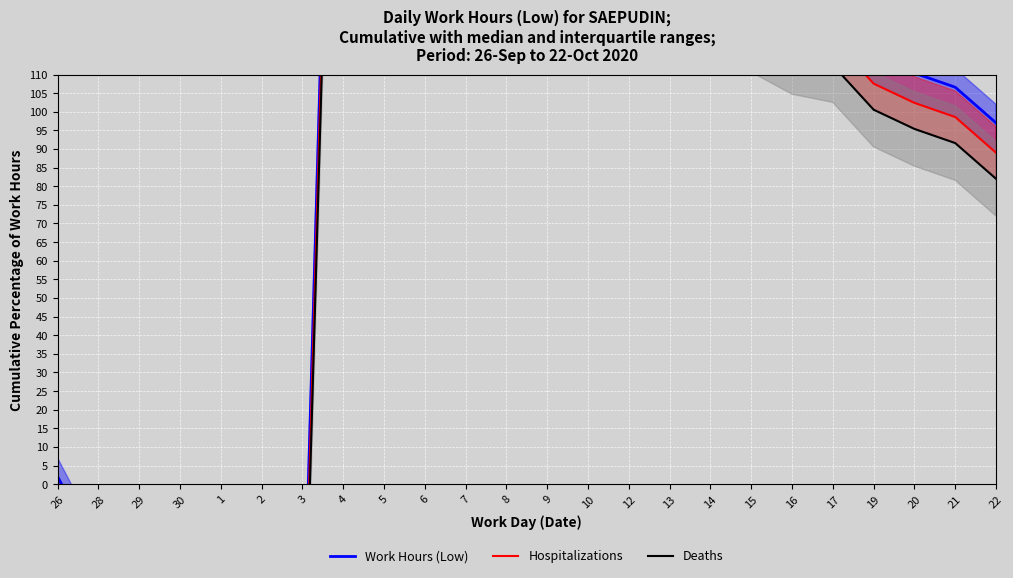

Count the number of categories in the chart.

24